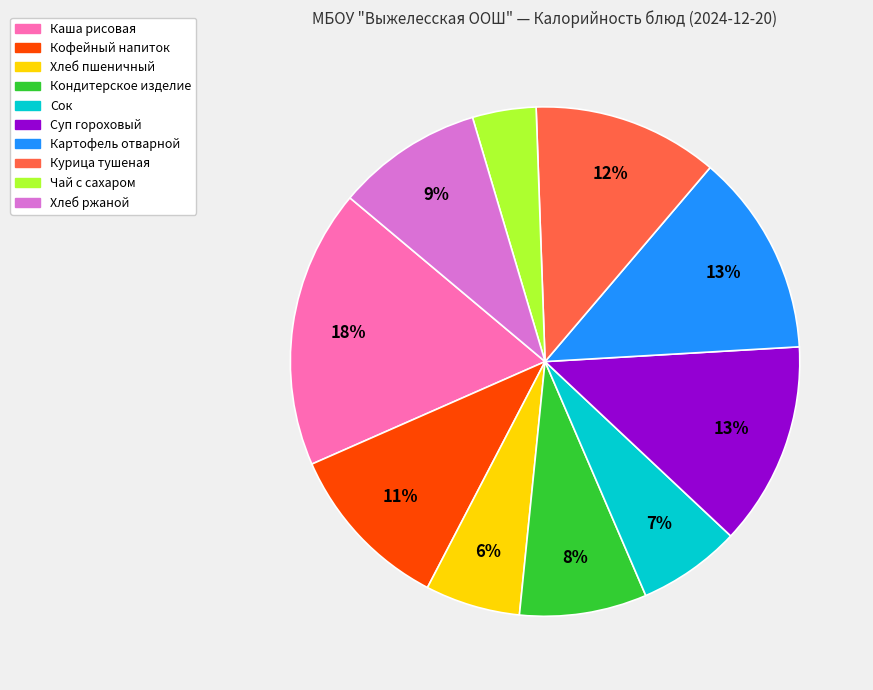

Is there a majority slice in this chart?

No